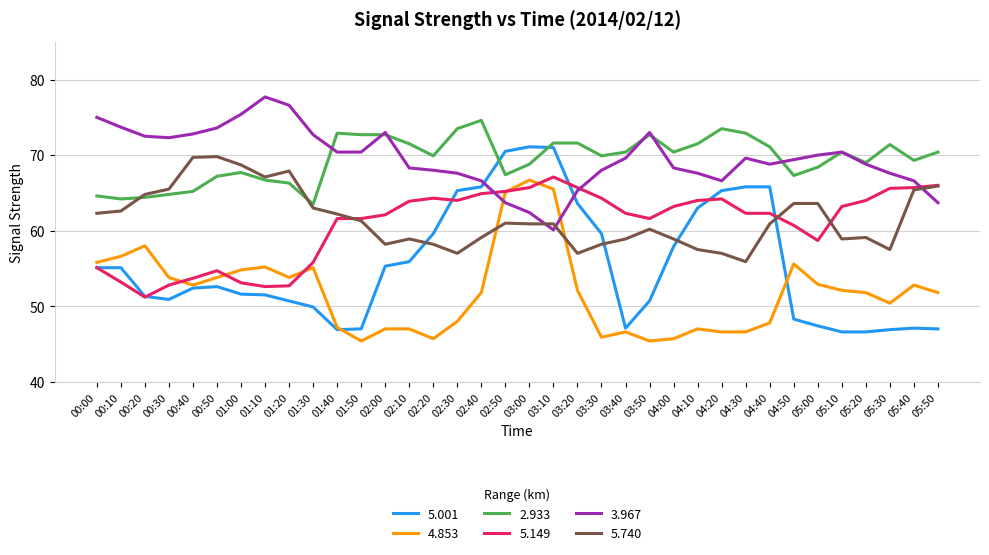

The 2.933 series shows 122.9 at 03:10. True or false?

False